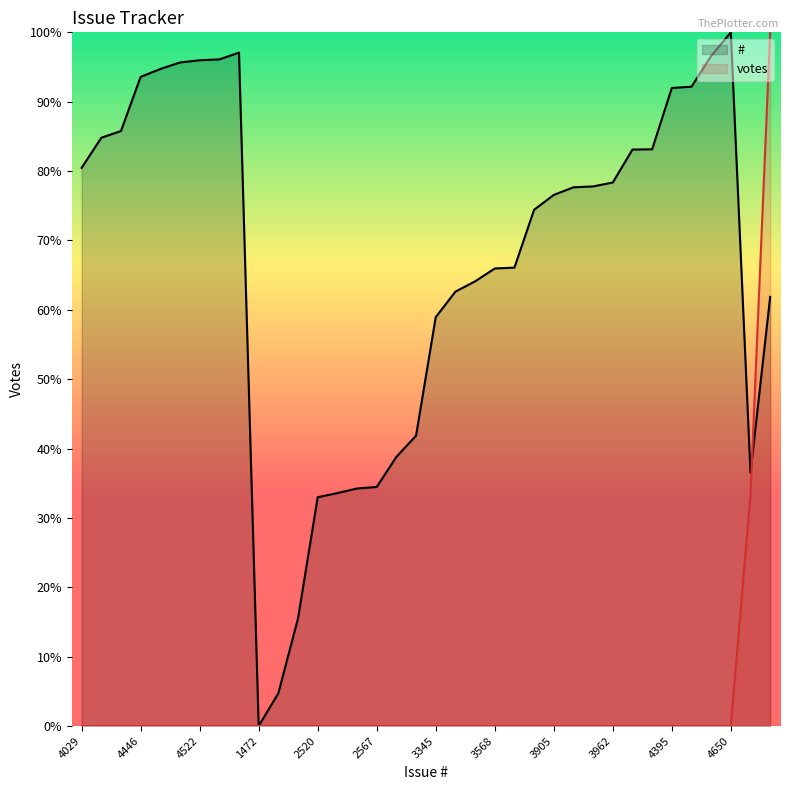

True or false: votes and # cross at least once.

True